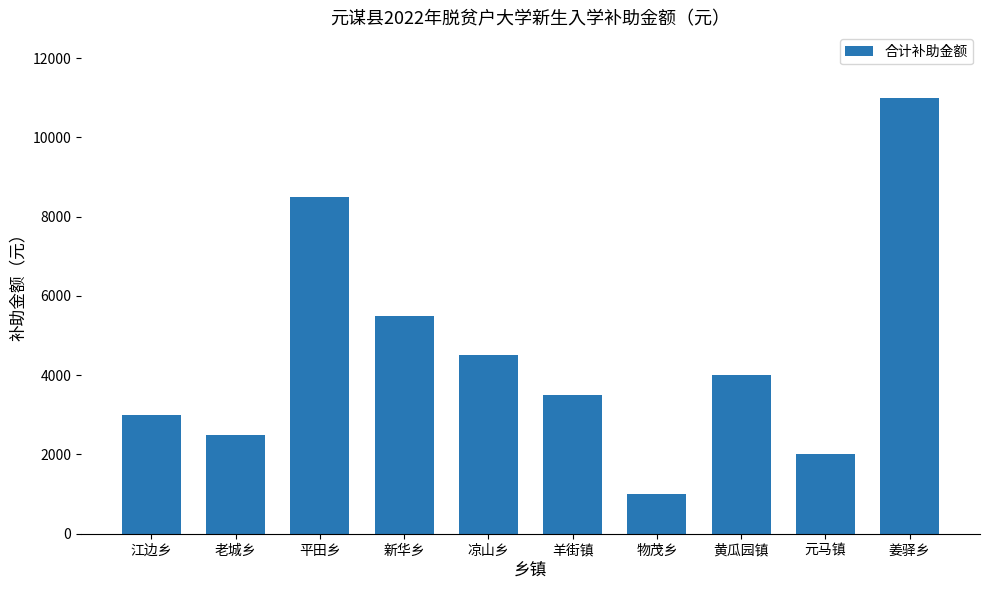

True or false: the data shows 1024 at 元马镇.

False